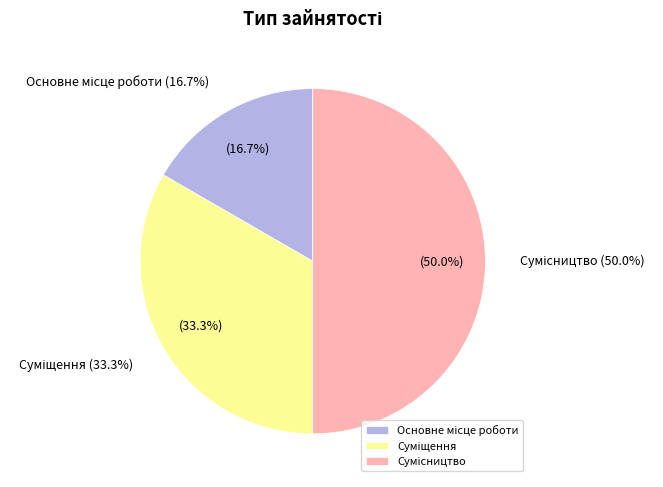

To the nearest percent, what percentage of the pie is Основне місце роботи?

17%